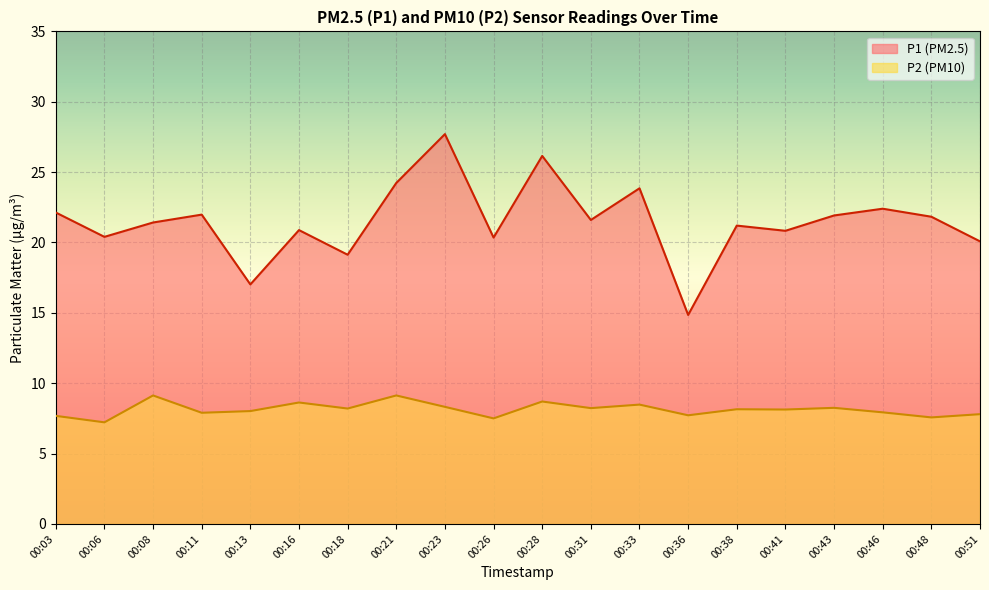

What is the difference between the highest and lowest values at 00:41?

12.7